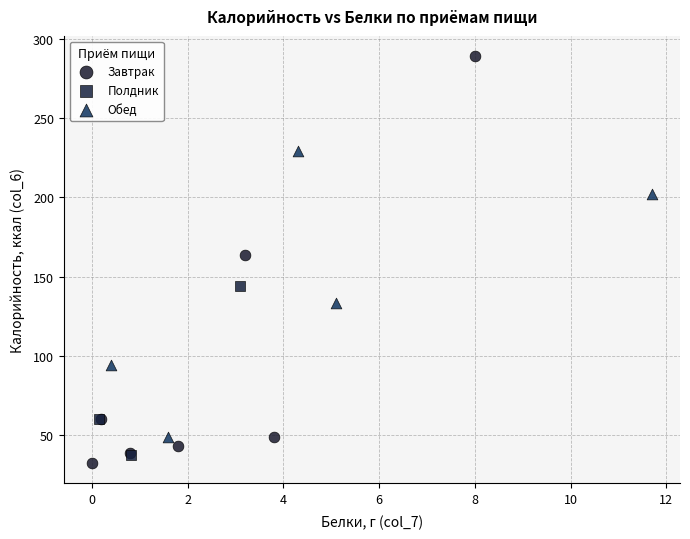

Which series contains the highest Y value?

Завтрак